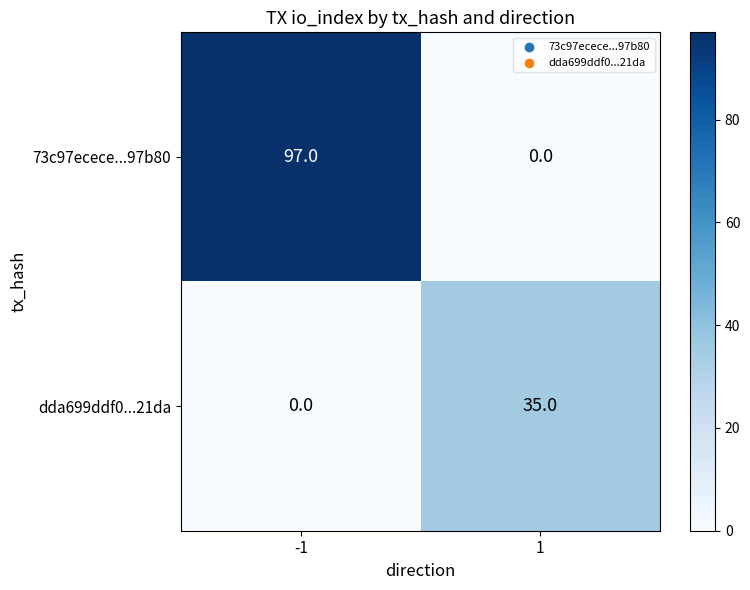

What is the average value of the dda699ddf0...21da series?

18